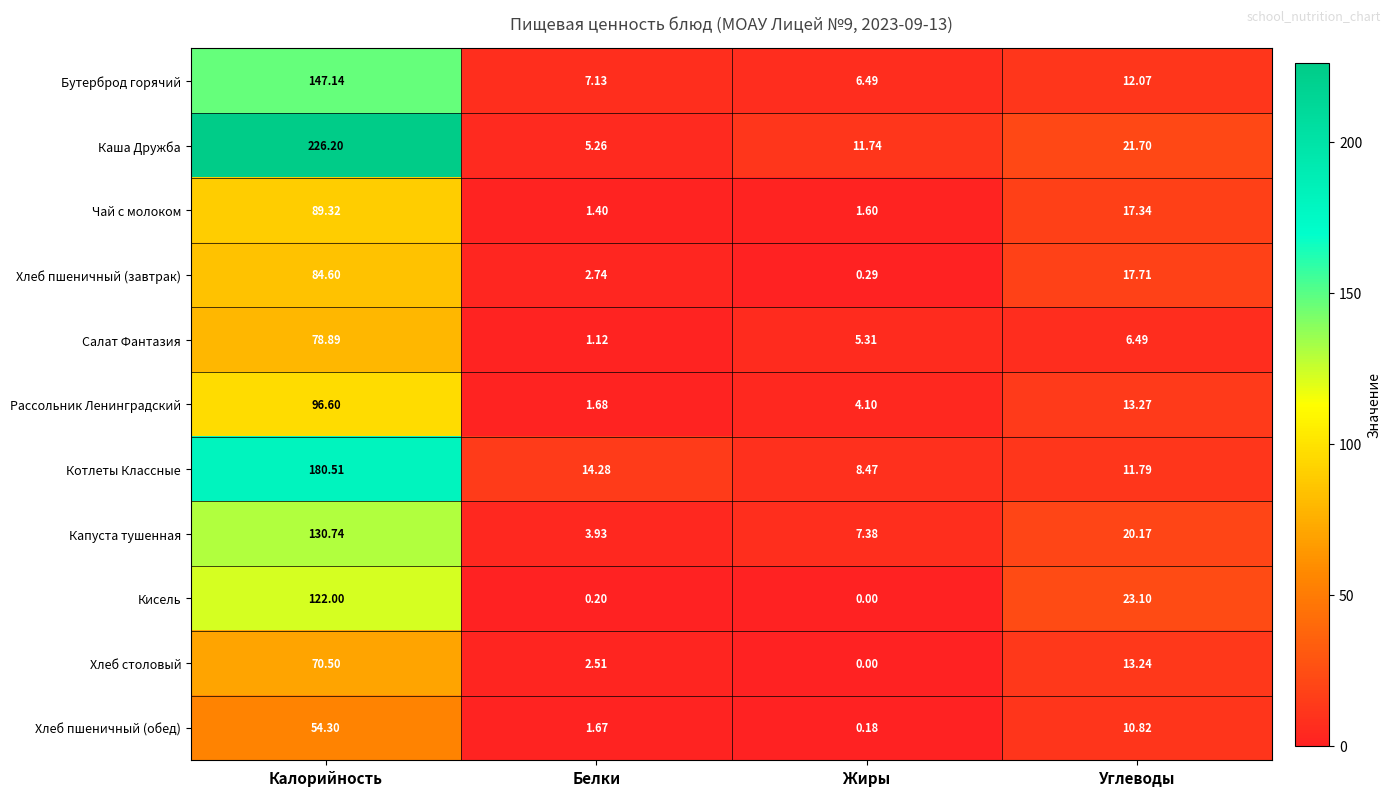

At which category is the sum across all series the highest?

Калорийность